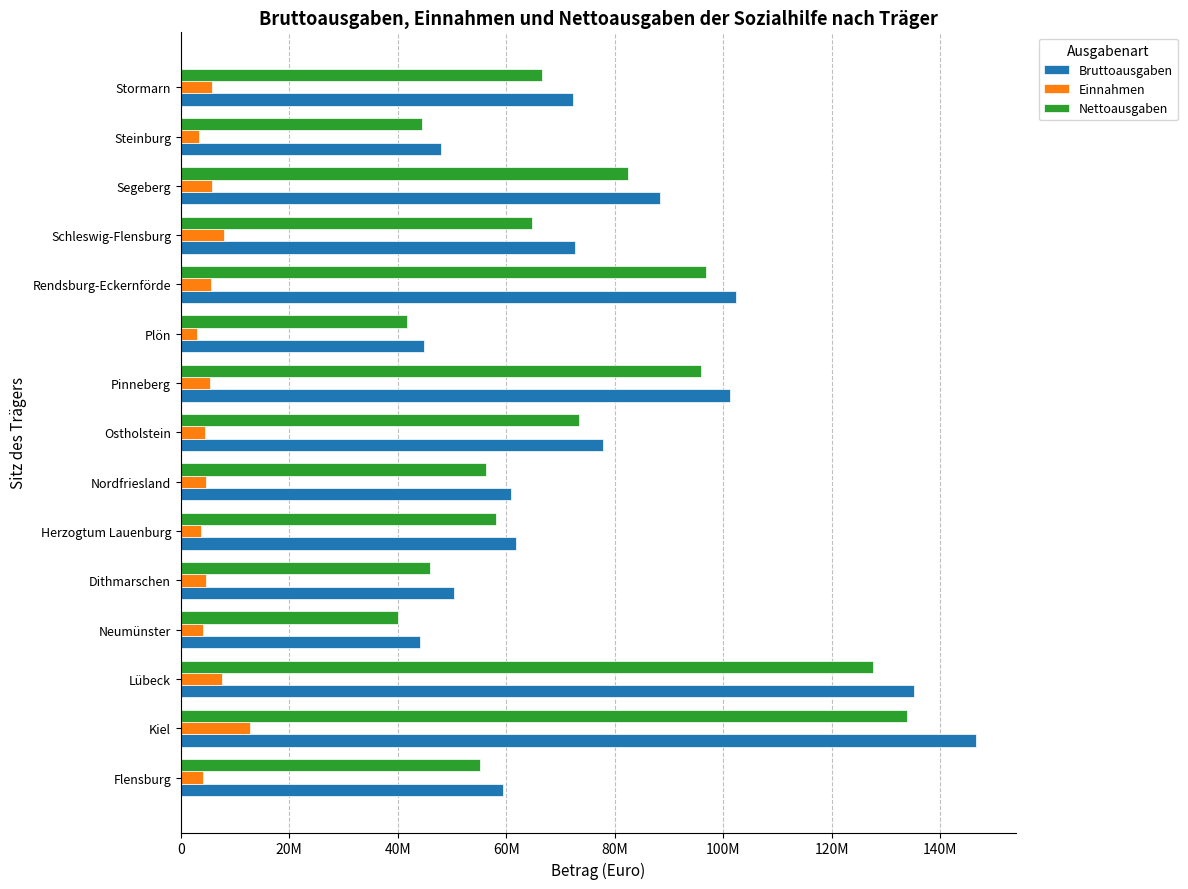

What is the value of the Bruttoausgaben bar at the 15th from the left?

72317395